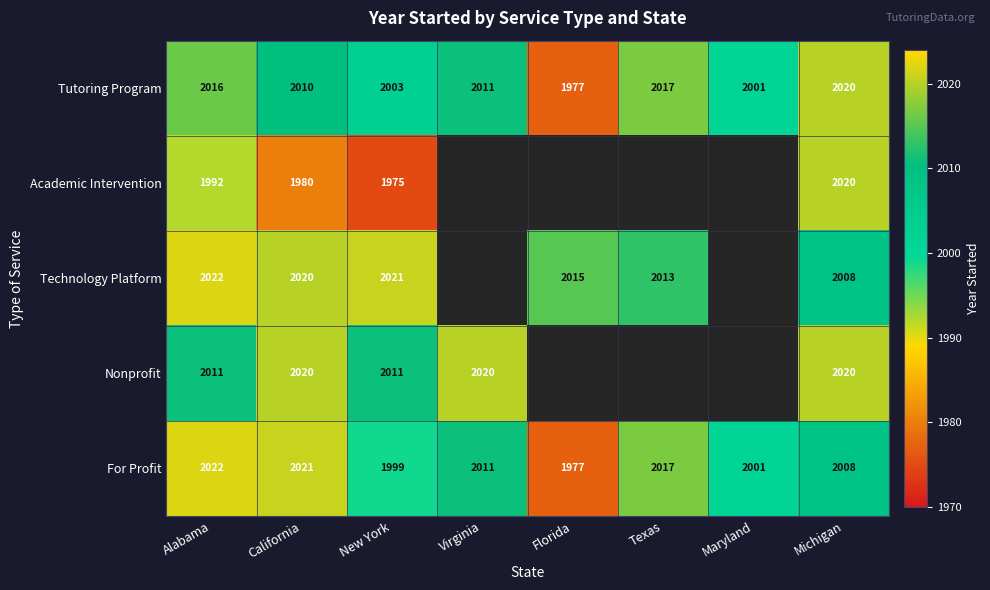

Is it true that For Profit equals 1085.1 at Virginia?

False